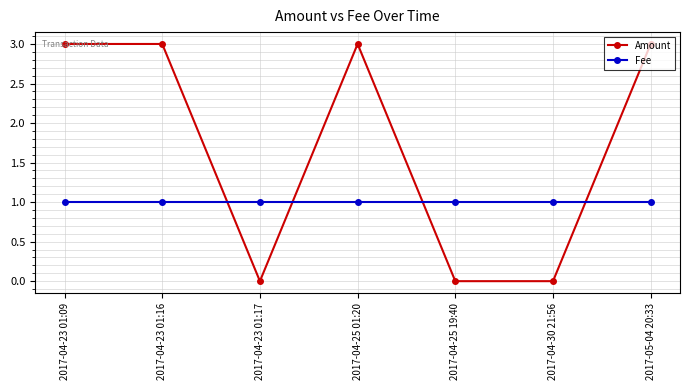

Which series has the widest spread of values?

Amount